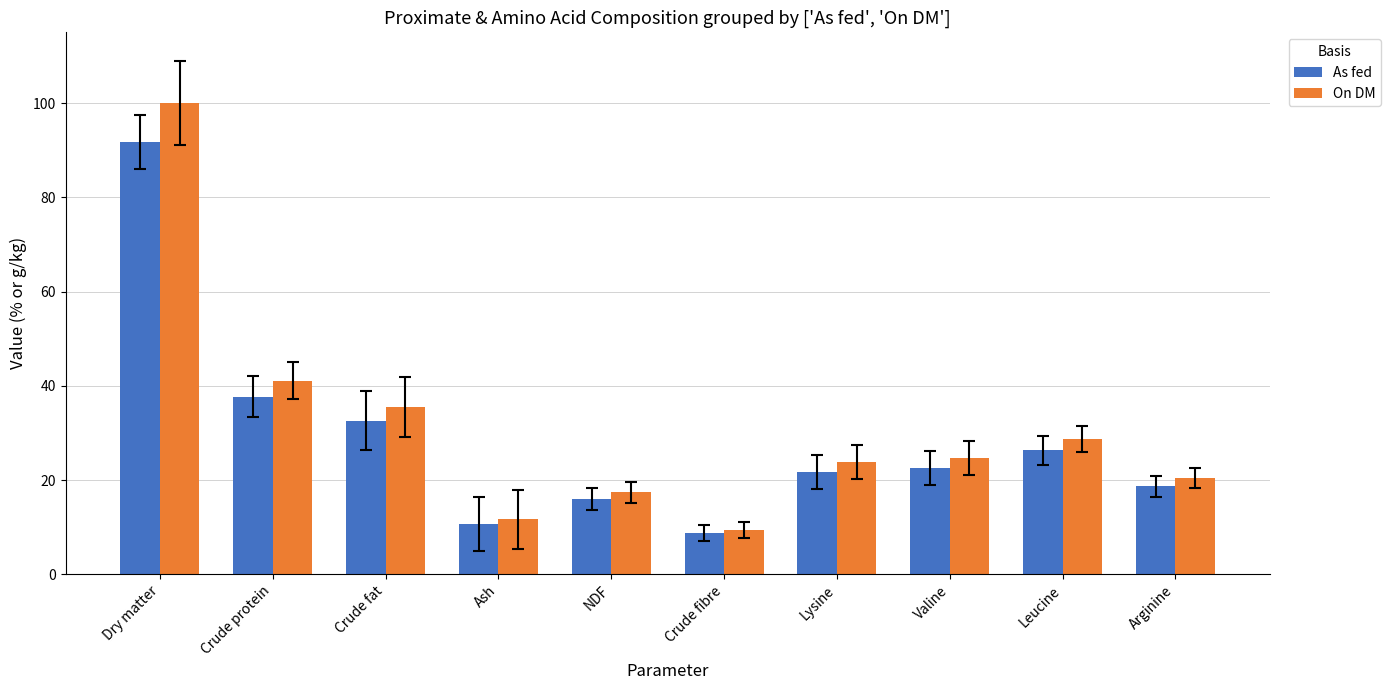

What is the maximum value for On DM?

100.0